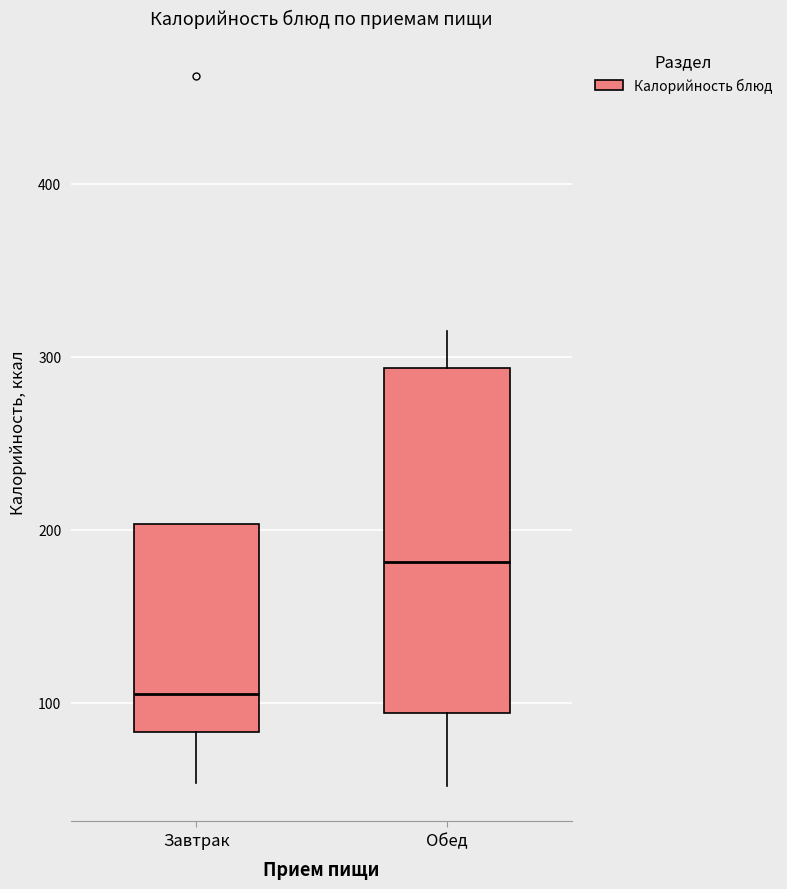

Reading left to right, read every box against the y-axis: the position of its median line, the range the box covers, and the ends of its whiskers. The values are not printed on the chart, so give them approximately, as read against the axis.

Завтрак: median 110, box 80 to 200, whiskers 50 to 200
Обед: median 180, box 90 to 290, whiskers 50 to 320